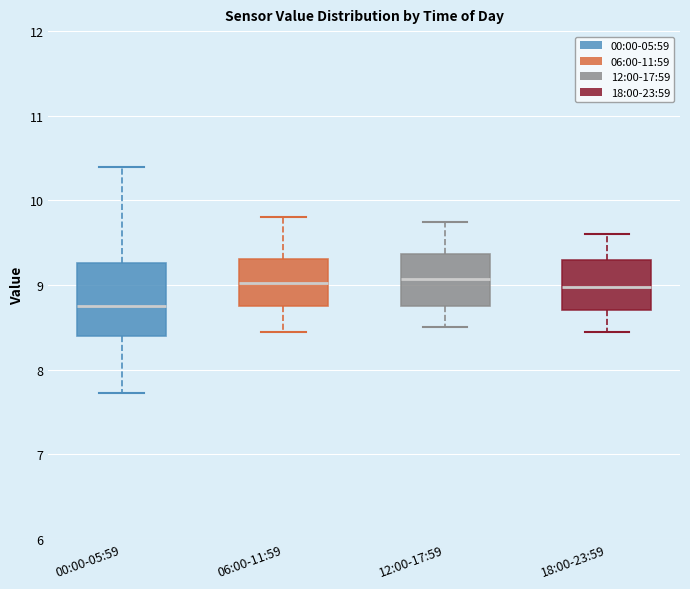

Which box is the tallest, from its lower edge to its upper edge?

00:00-05:59